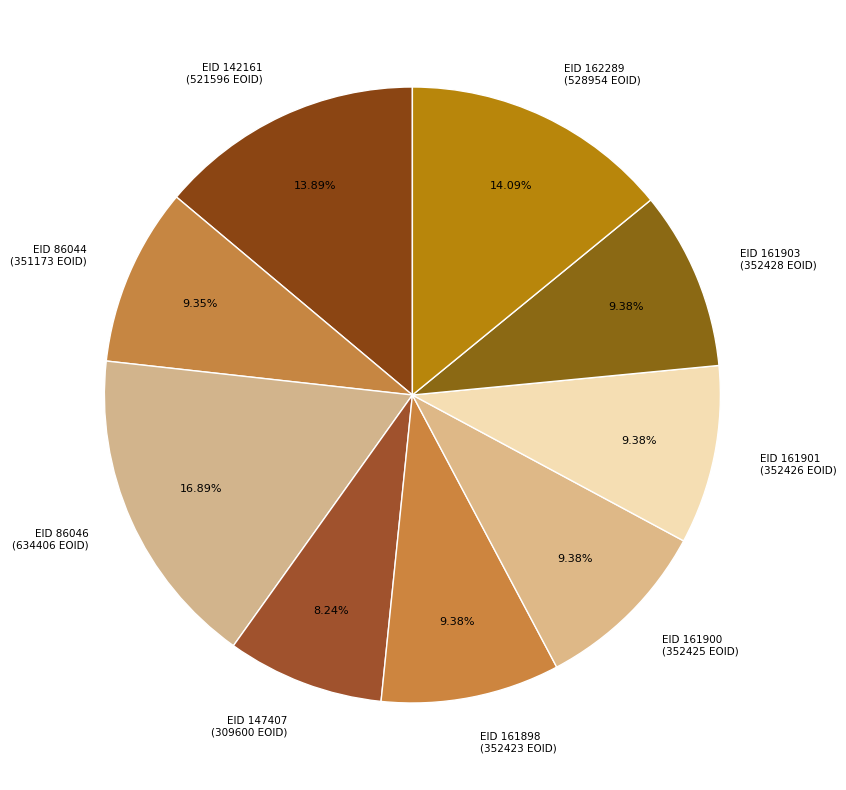

Count the number of slices in the pie.

9